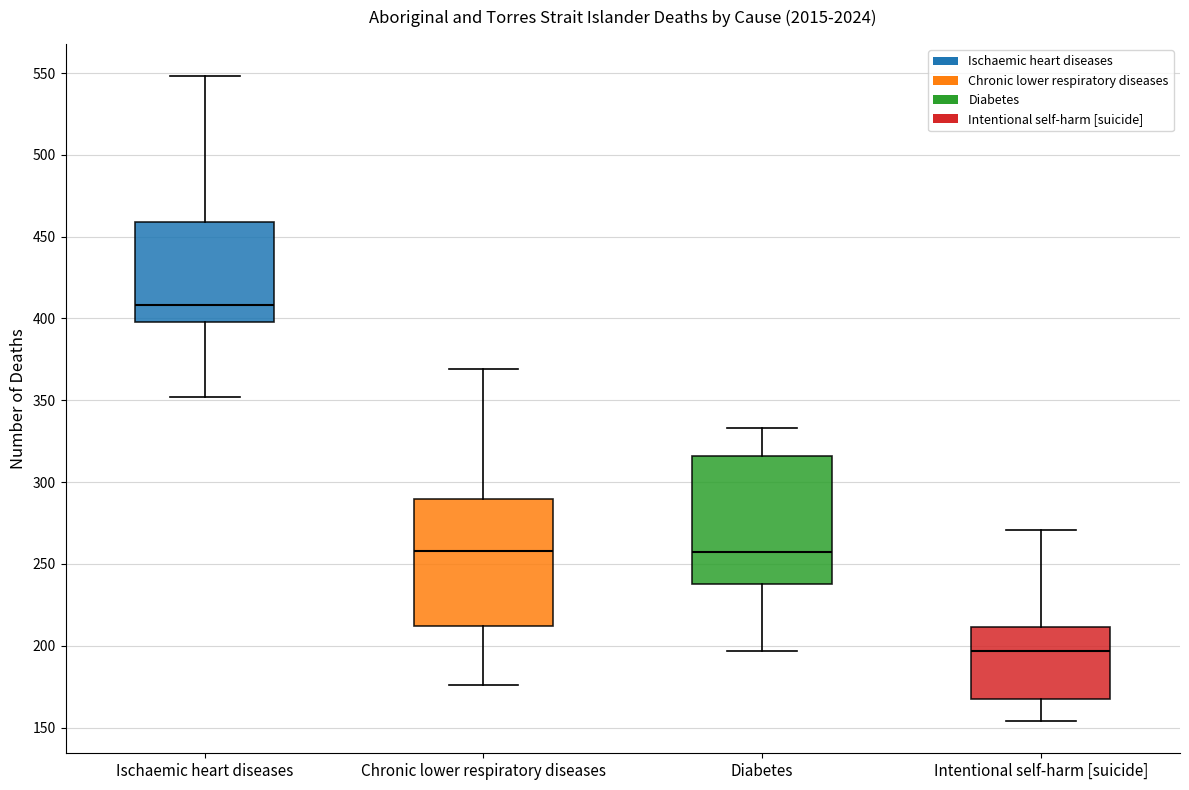

Which box's median line is the highest?

Ischaemic heart diseases